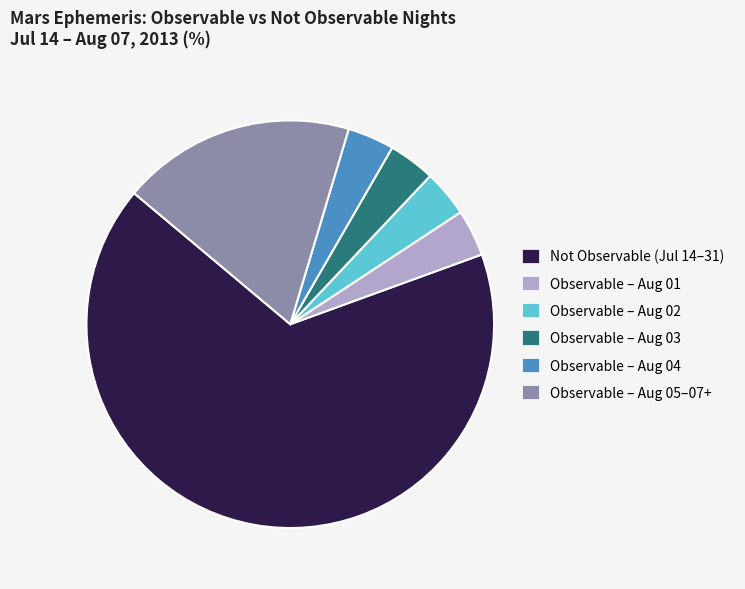

Approximately how many times larger is the value at Observable – Aug 03 compared to Observable – Aug 01?

1.0